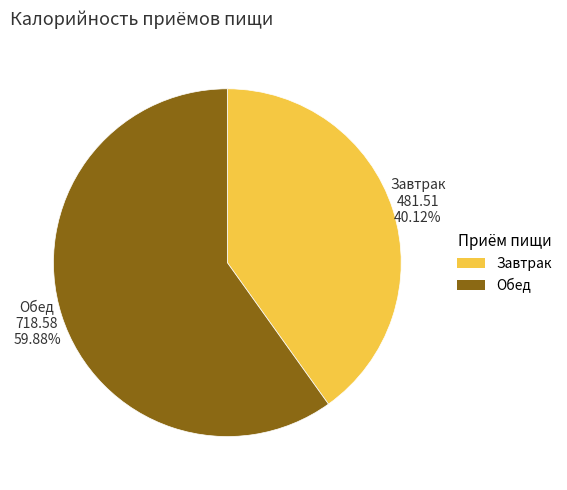

Is Завтрак the majority of the pie?

No